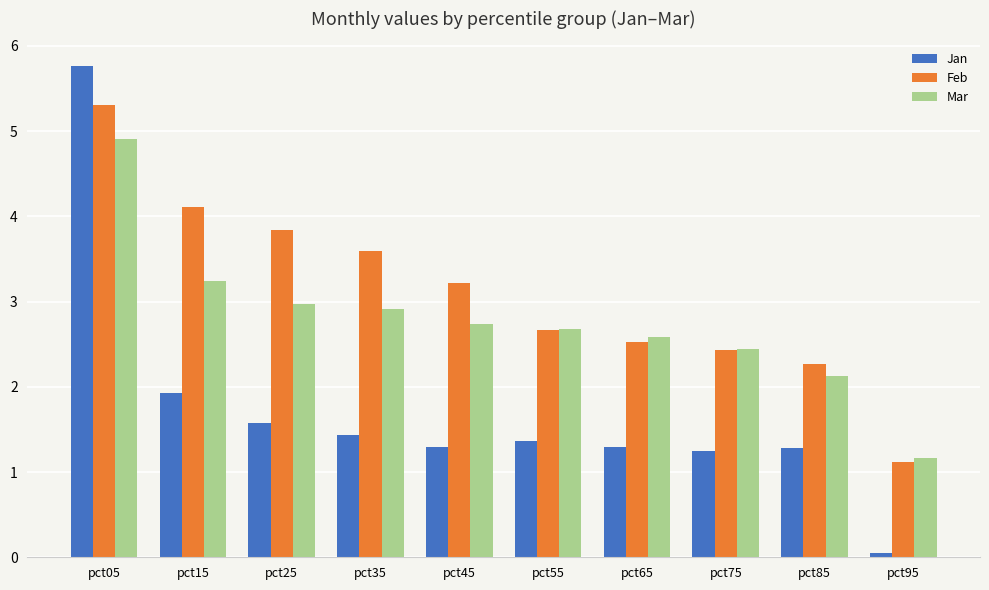

What is the sum of all Feb values?

31.1